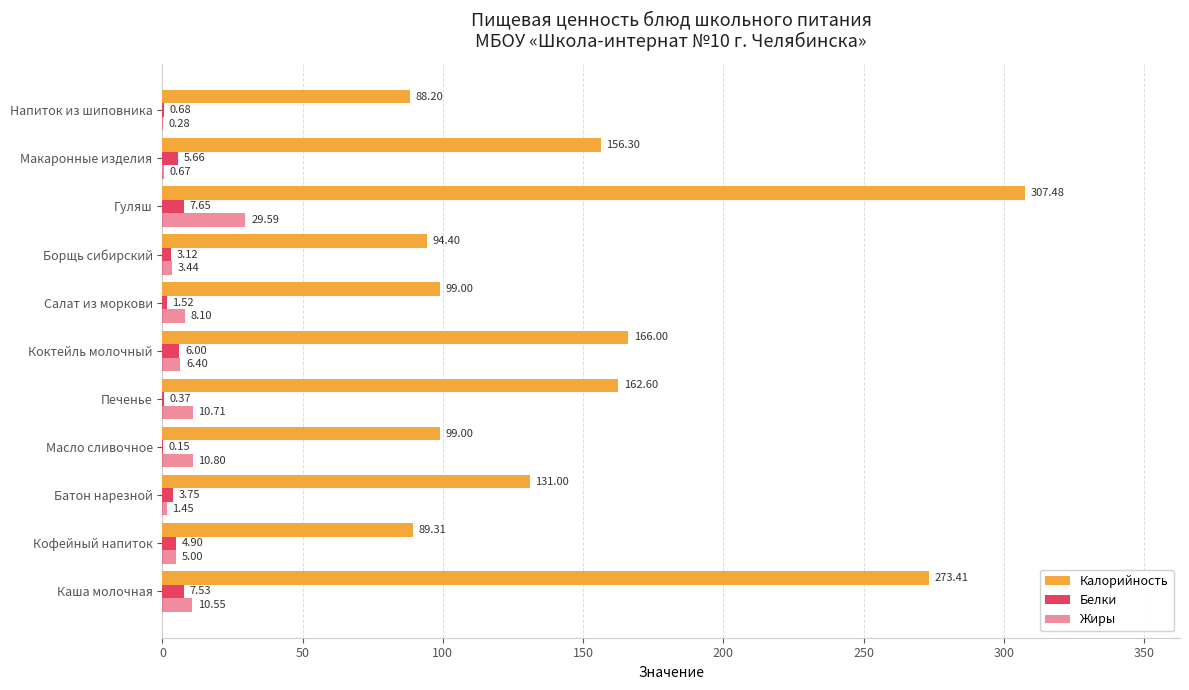

How many distinct data groups are displayed?

3